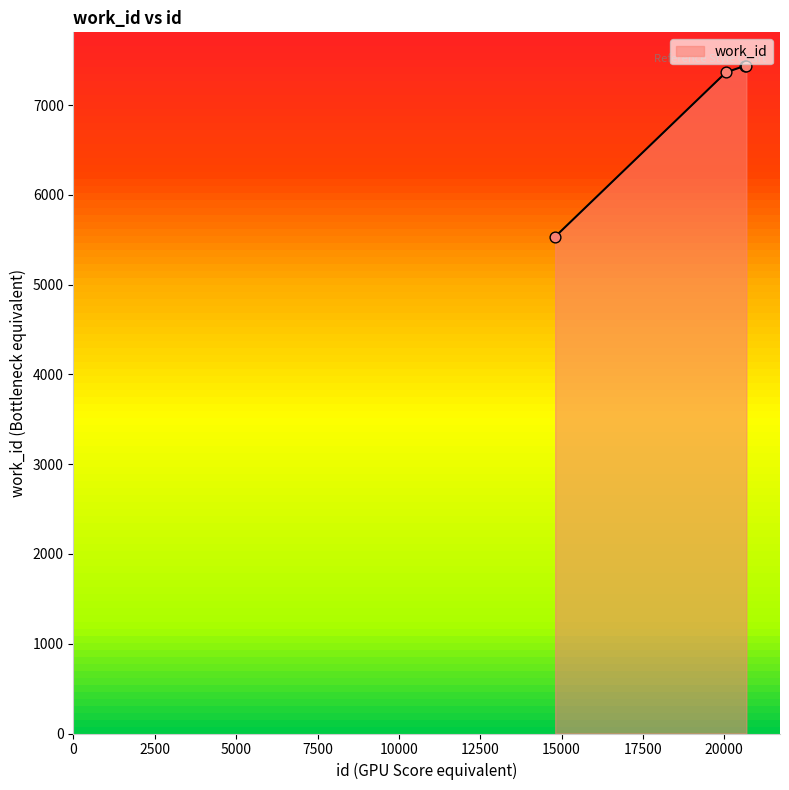

What is the greatest value displayed?

7439